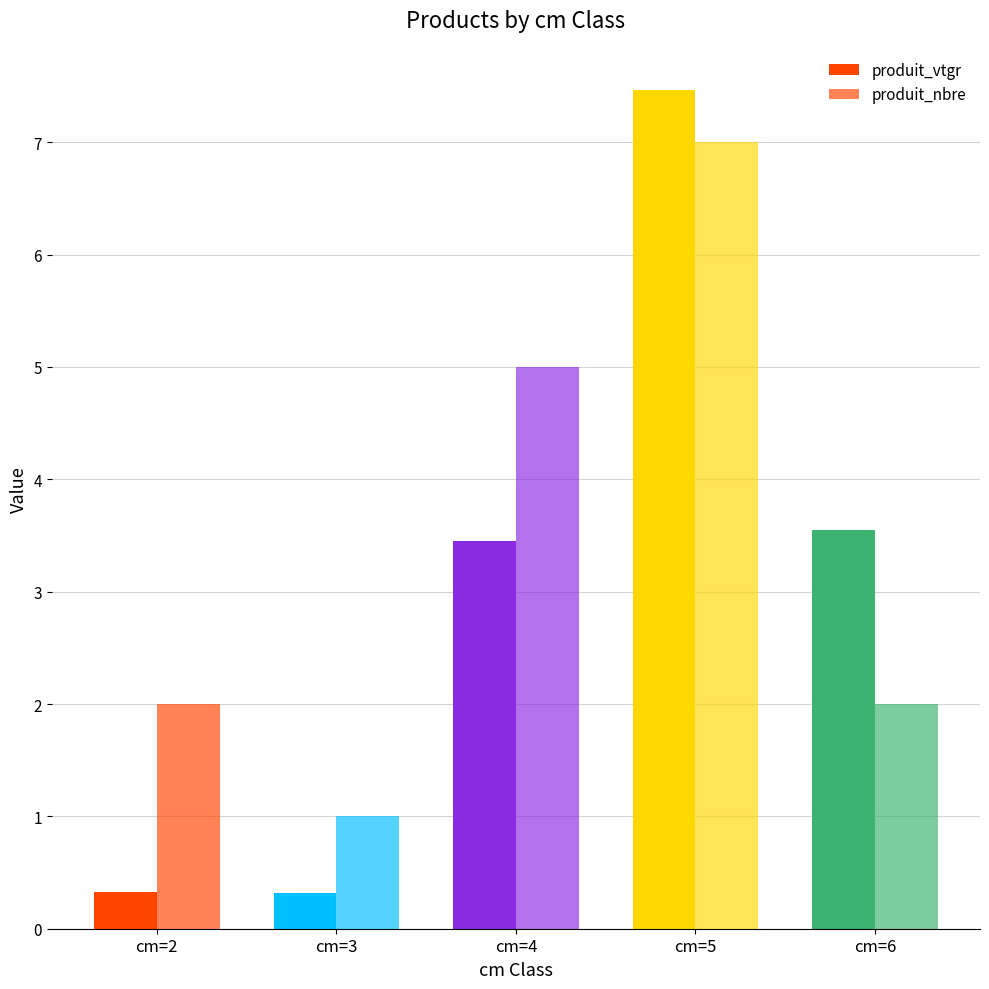

Which series has the largest total across all categories?

produit_nbre